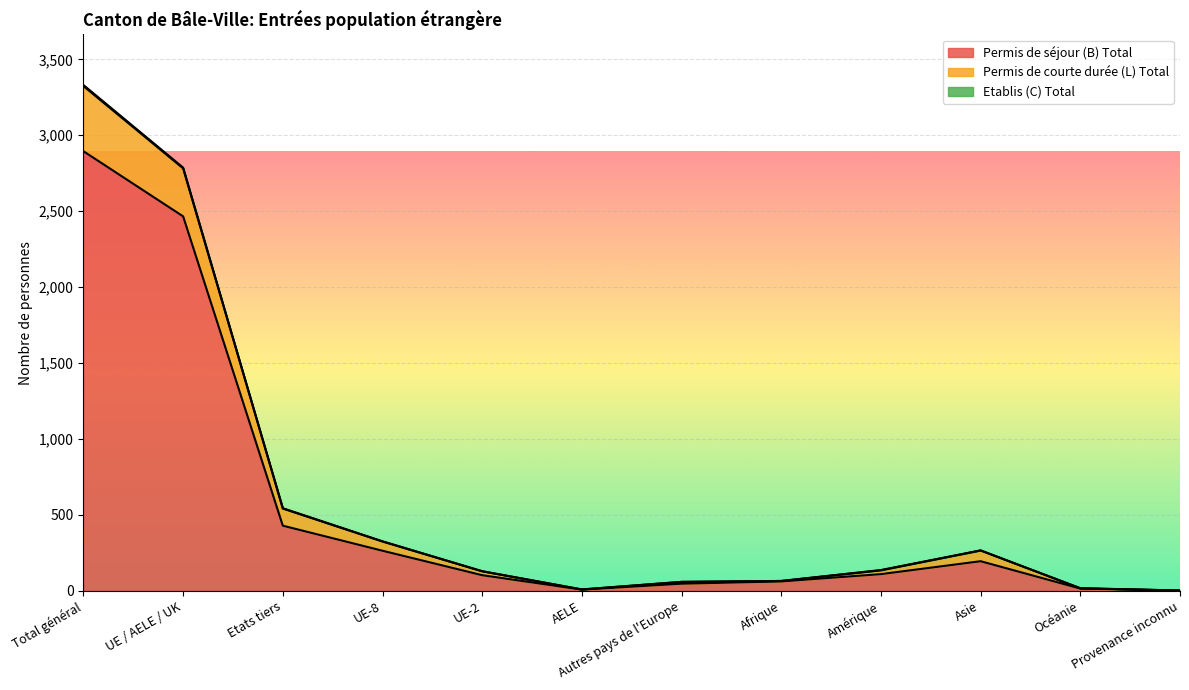

Where is Permis de courte durée (L) Total nearest to the value 1666?

UE / AELE / UK